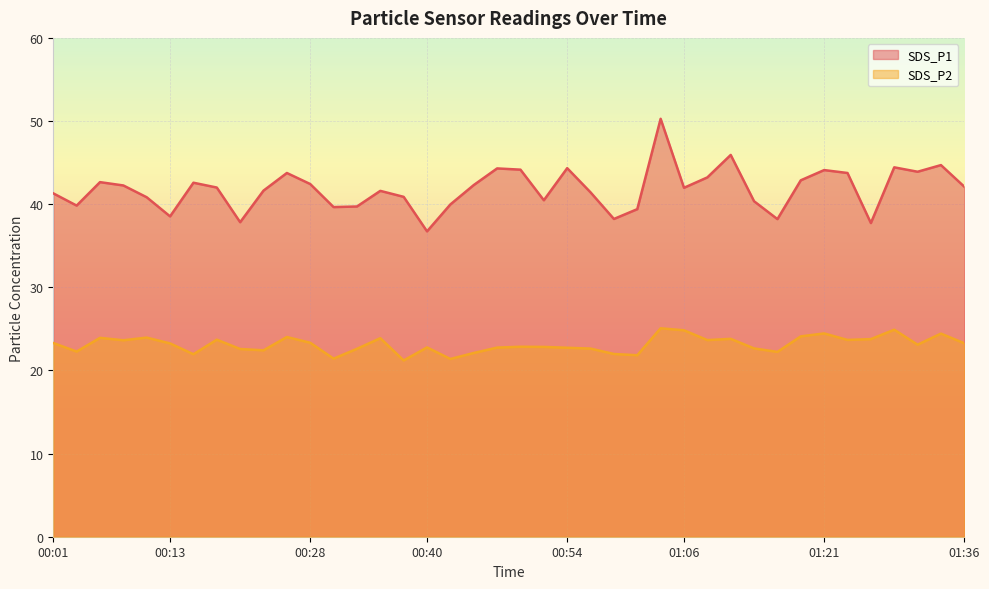

What is the approximate value of SDS_P1 at 01:31?

43.9